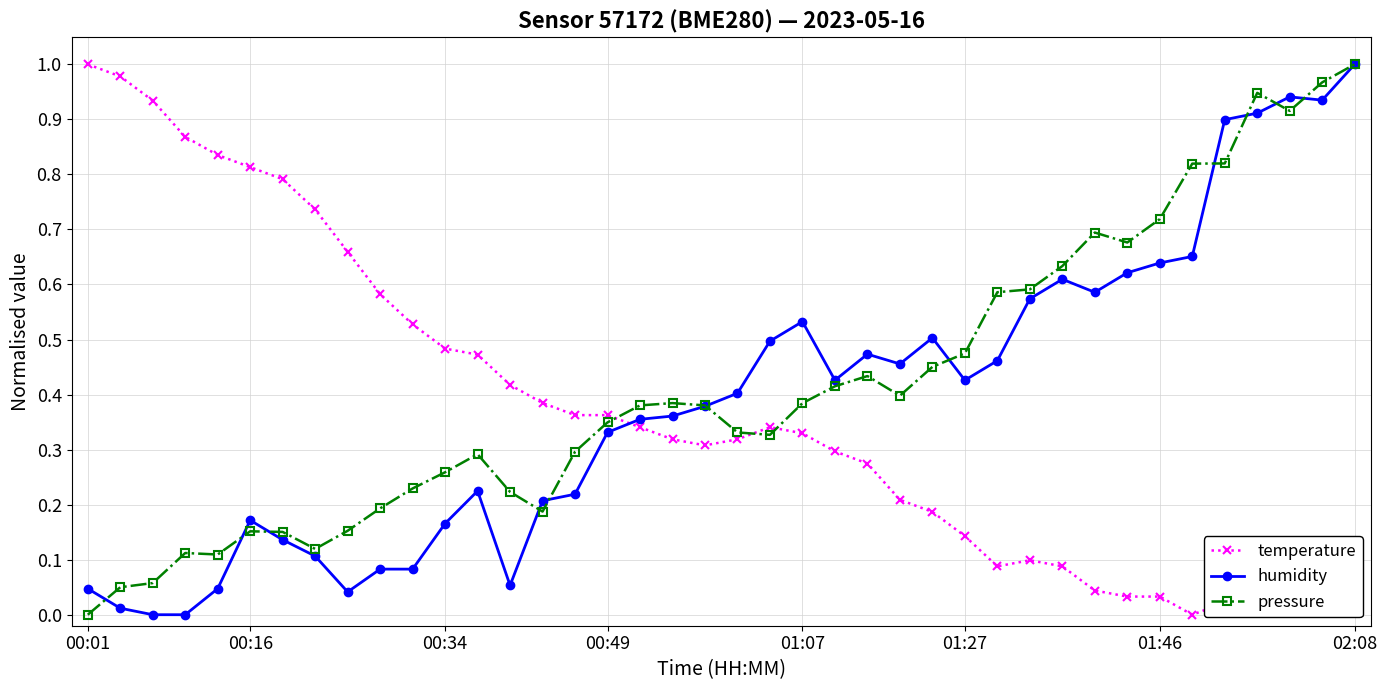

True or false: pressure has more than 1 points higher than both neighbors.

True